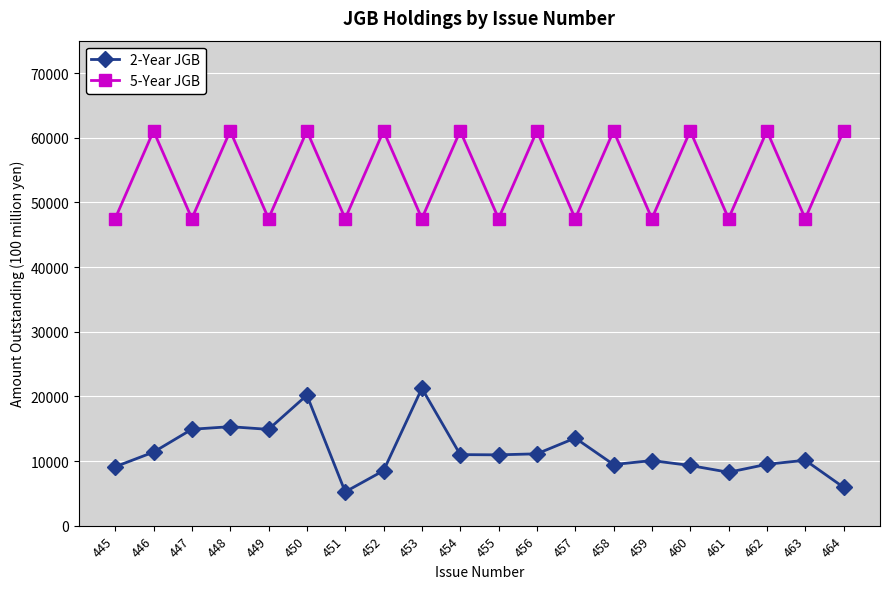

How many categories are shown in the chart?

20